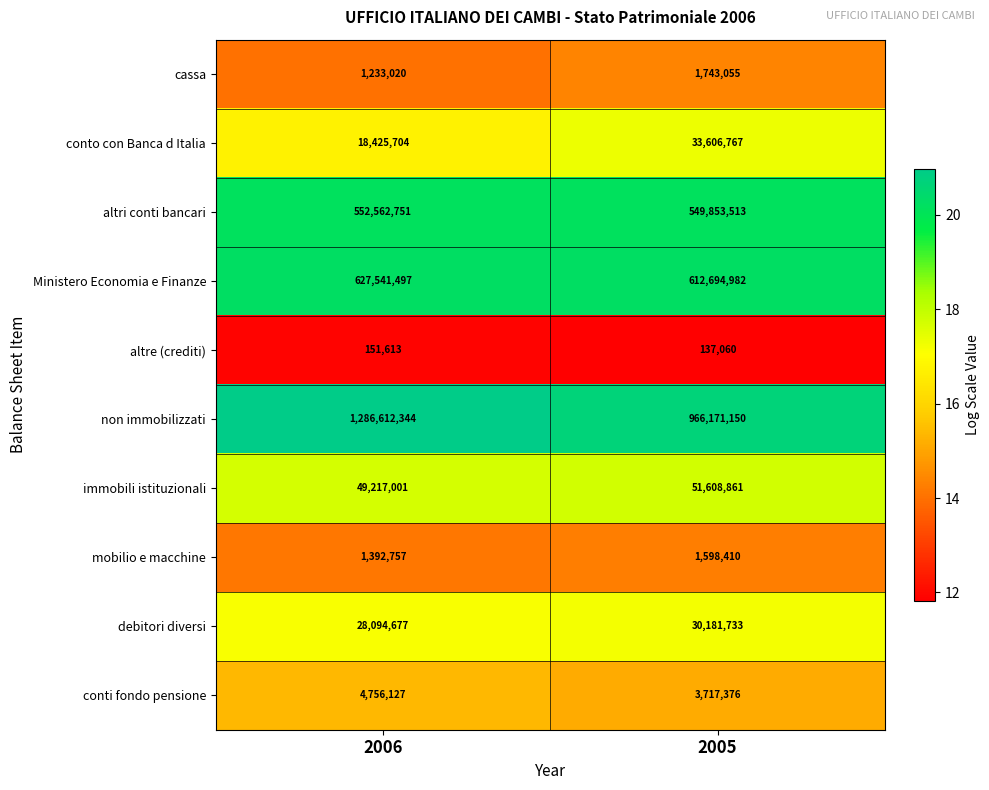

List the series in order of their peak value, lowest first.

altre (crediti), mobilio e macchine, cassa, conti fondo pensione, debitori diversi, conto con Banca d Italia, immobili istituzionali, altri conti bancari, Ministero Economia e Finanze, non immobilizzati